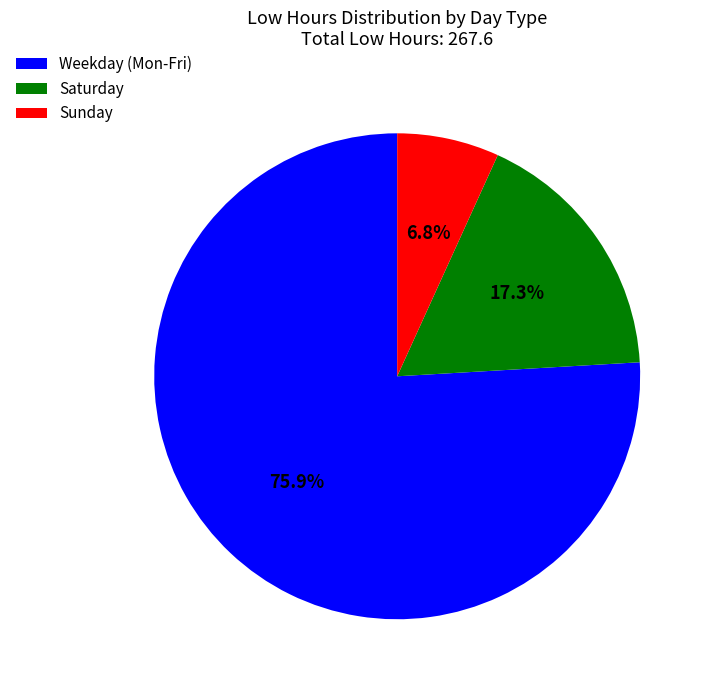

Is there a majority slice in this chart?

Yes